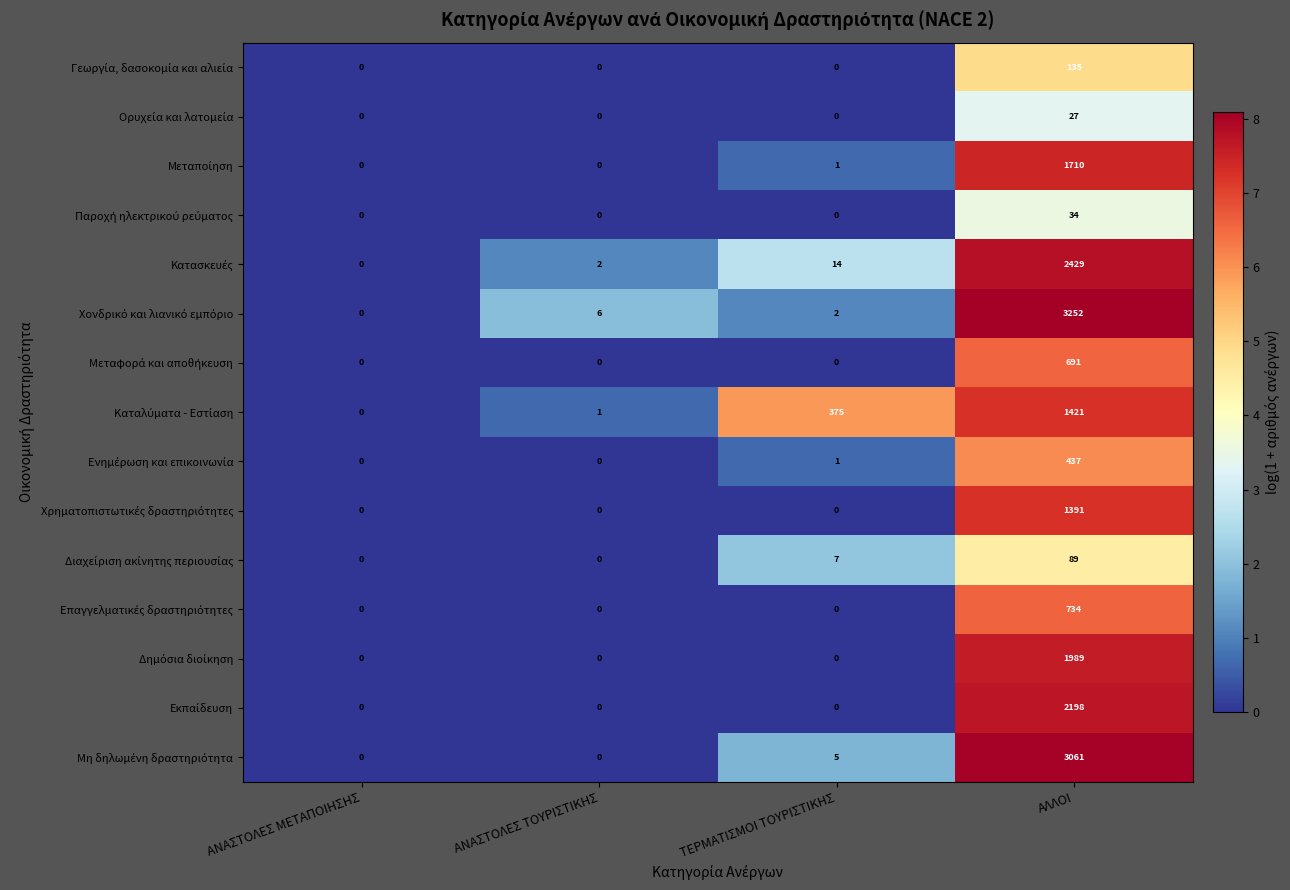

Which label corresponds to the largest value in the chart?

ΑΛΛΟΙ